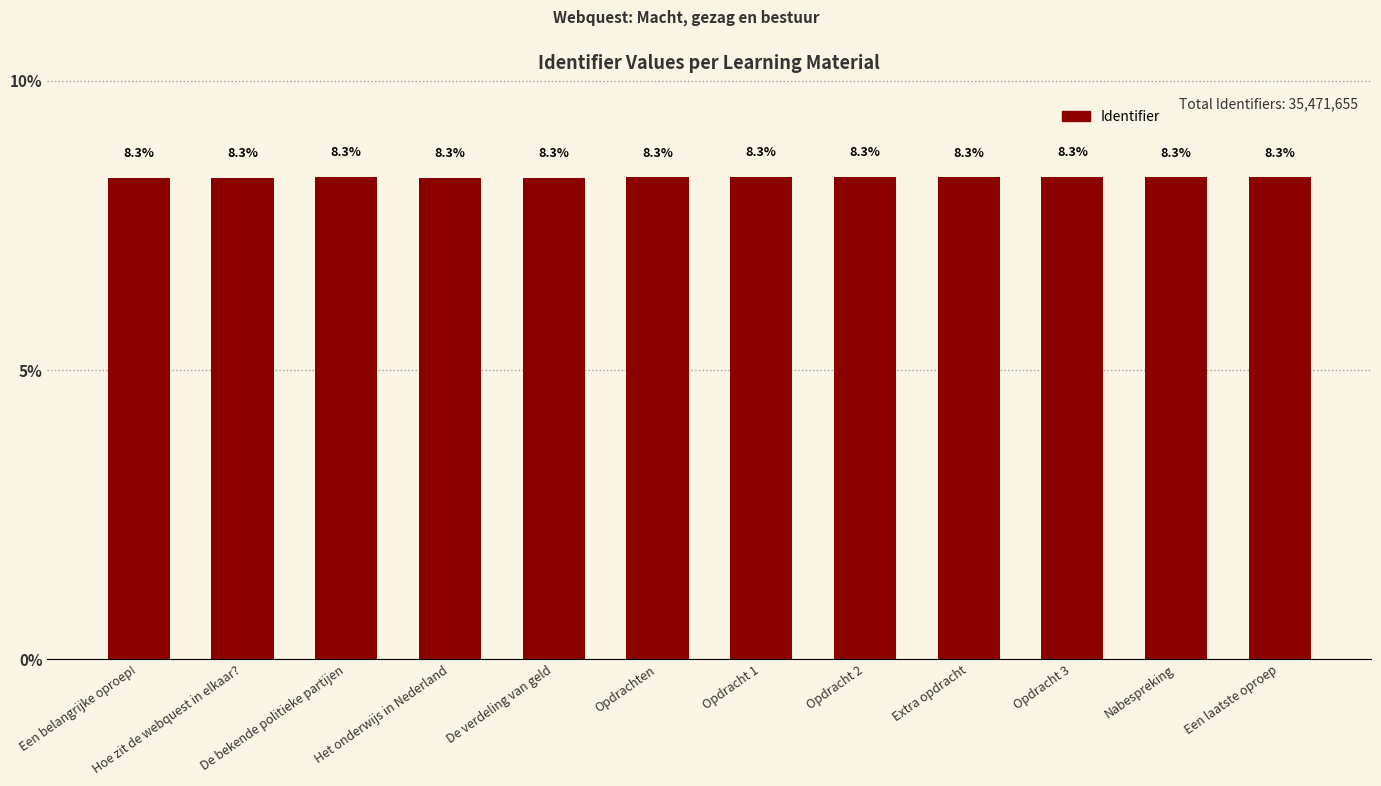

Reading left to right, transcribe all the data shown in this chart.

8.3	8.3	8.3	8.3	8.3	8.3	8.3	8.3	8.3	8.3	8.3	8.3